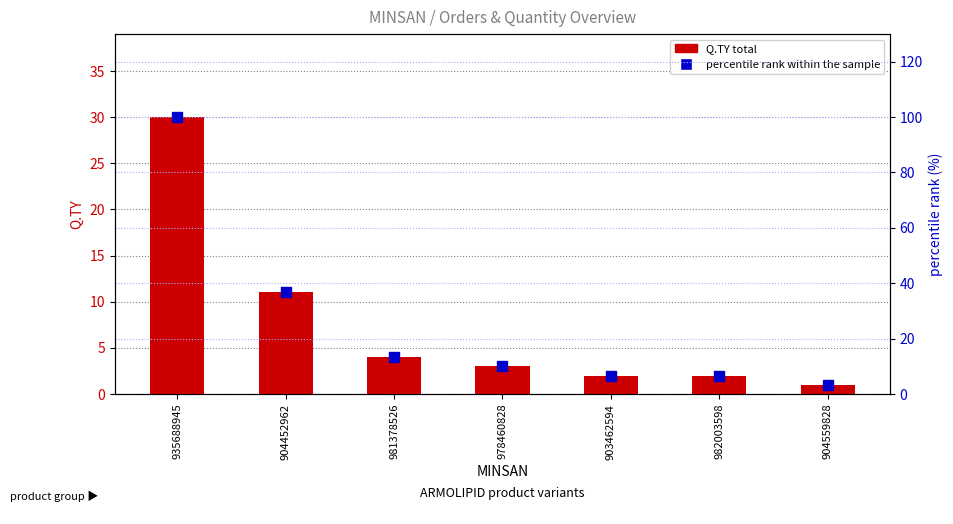

What are all the series names shown in the legend?

Q.TY total, percentile rank within the sample